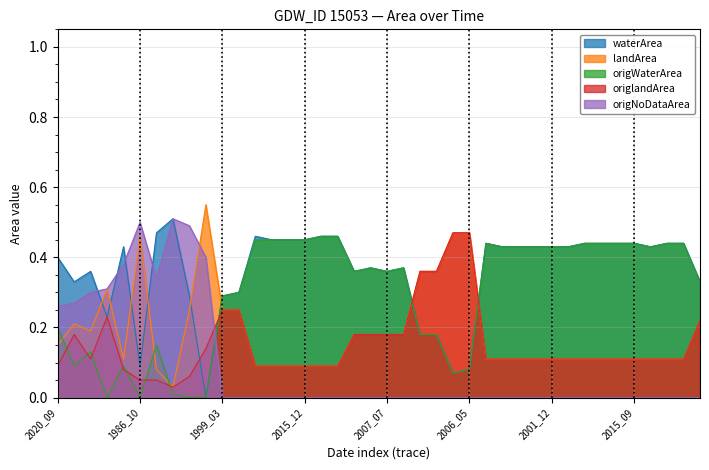

Between 2007_07 and 2014_03, which series saw the biggest shift?

waterArea